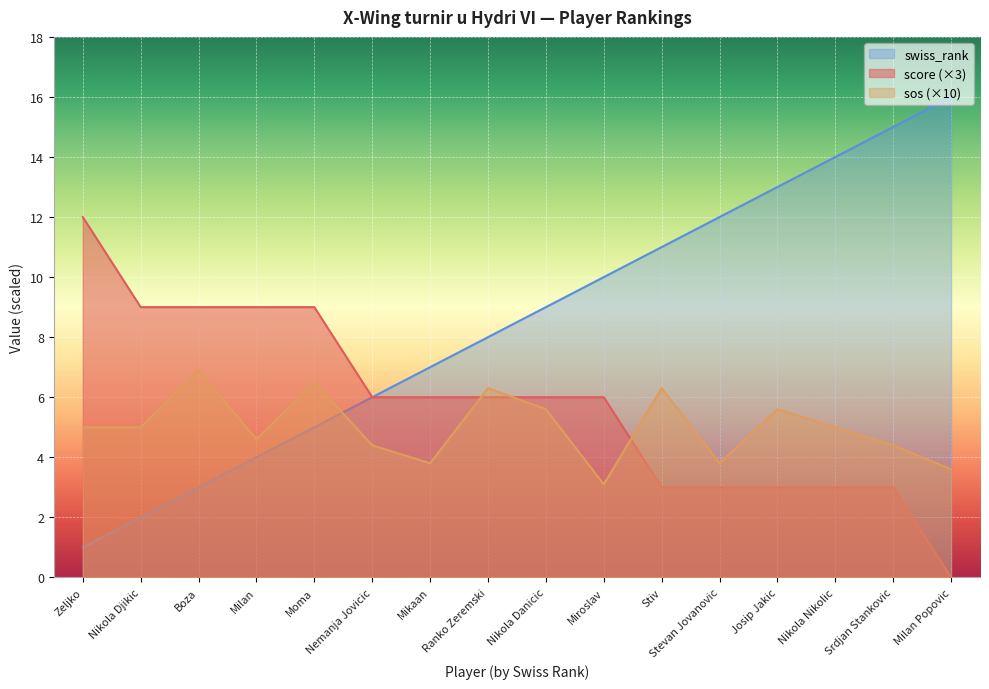

Is it true that score equals 1.7 at Ranko Zeremski?

False